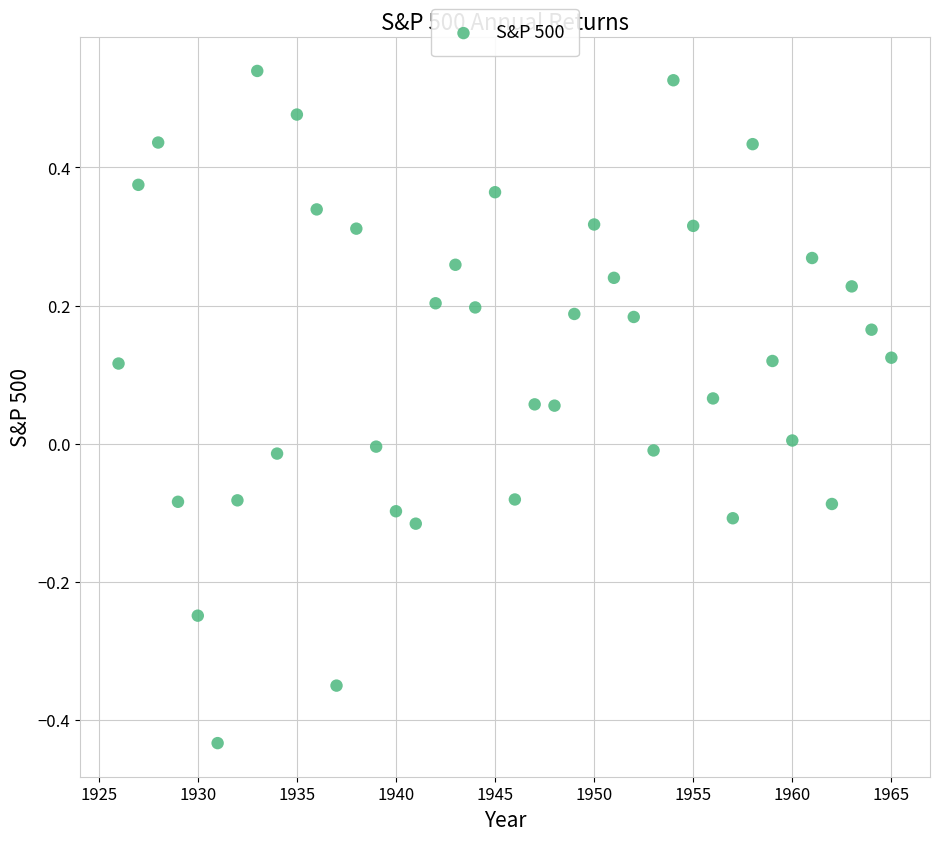

What is the range of X values (max minus min)?

39.0